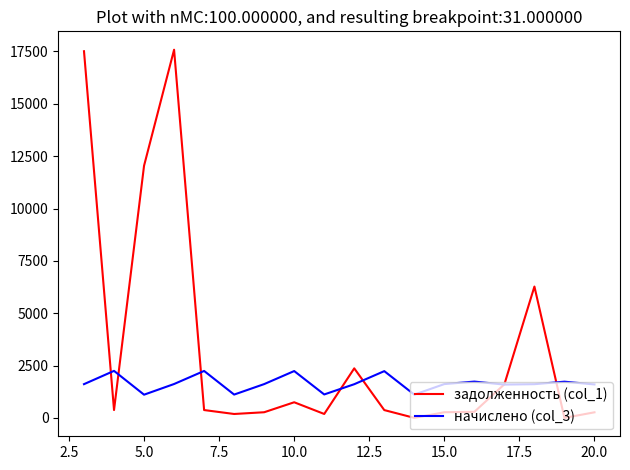

Which series has the widest spread of values?

задолженность (col_1)